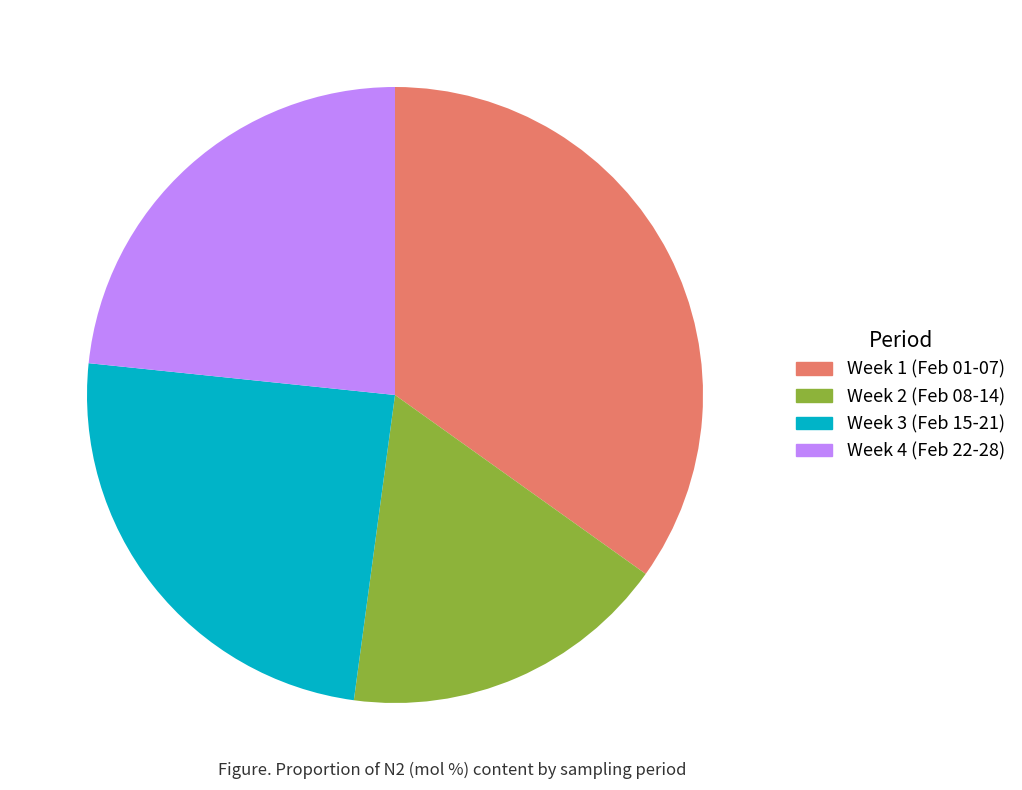

Is it true that Week 1 (Feb 01-07) is 35% of the pie?

True